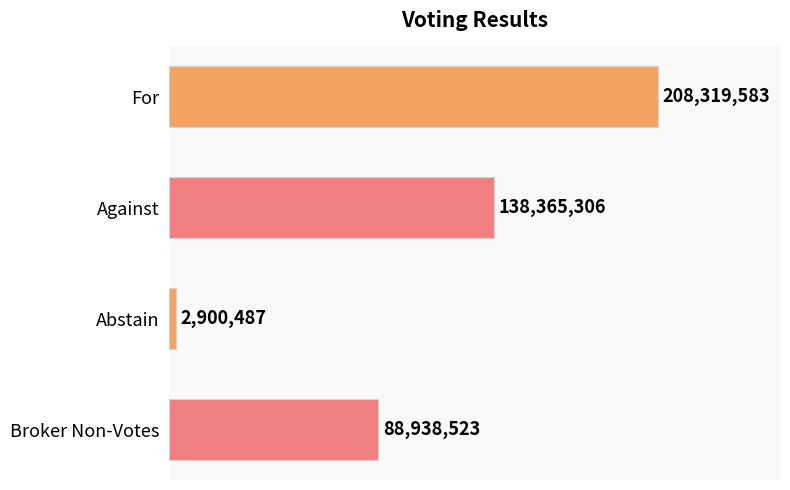

Does the chart contain any negative values?

No